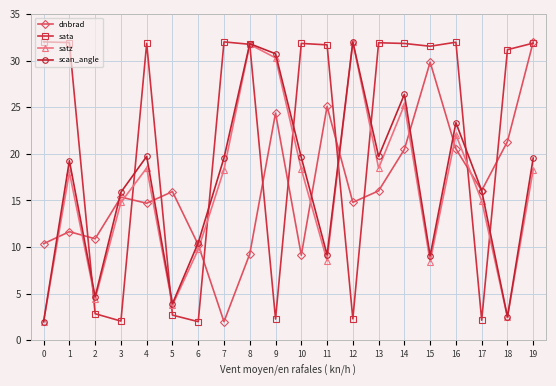

What is the sum of the scan_angle values at 7 and 9?

50.3